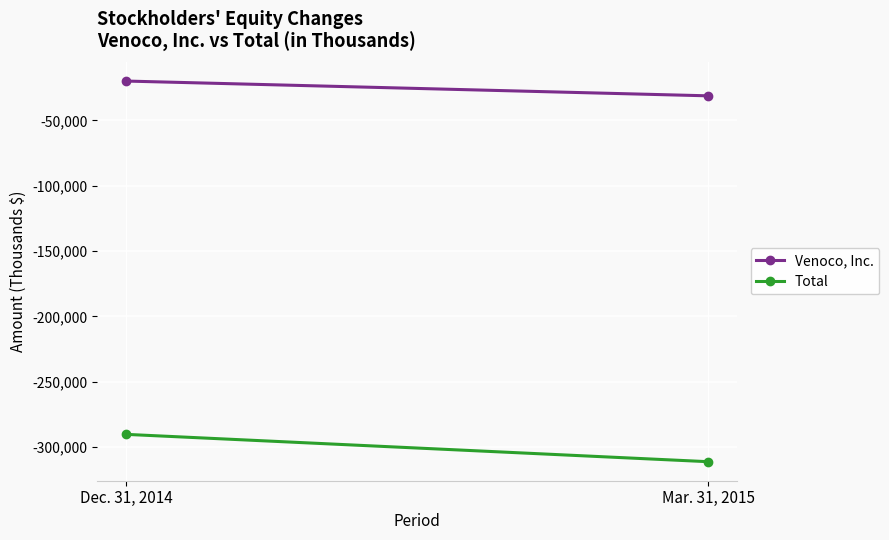

What position from the left is Dec. 31, 2014?

1